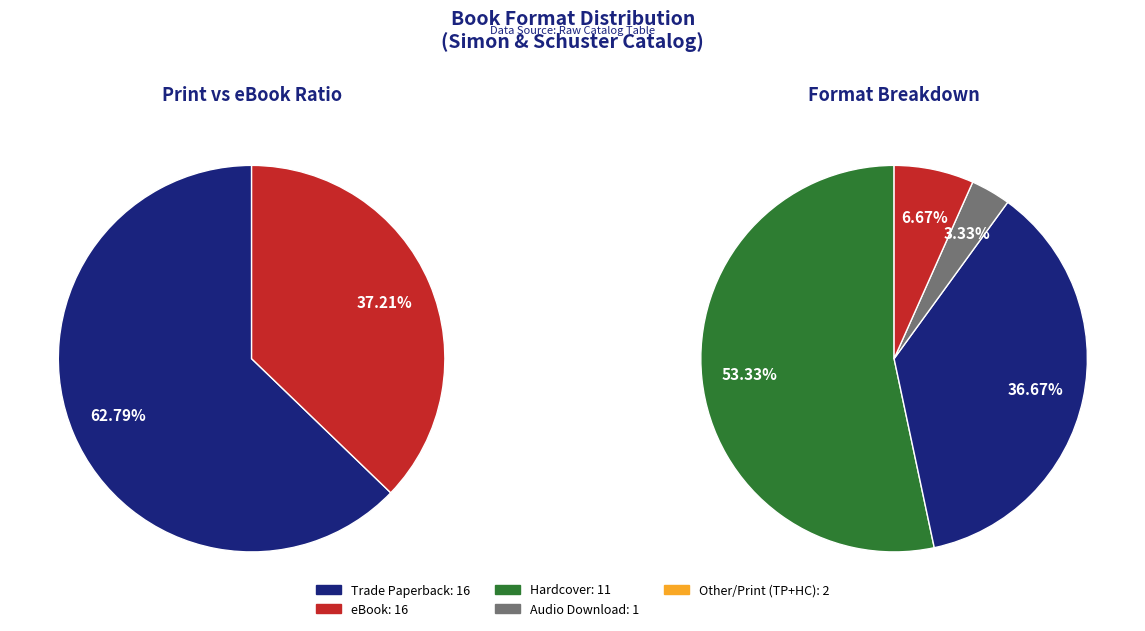

What is the change in value from Trade Paperback to Other?

-14